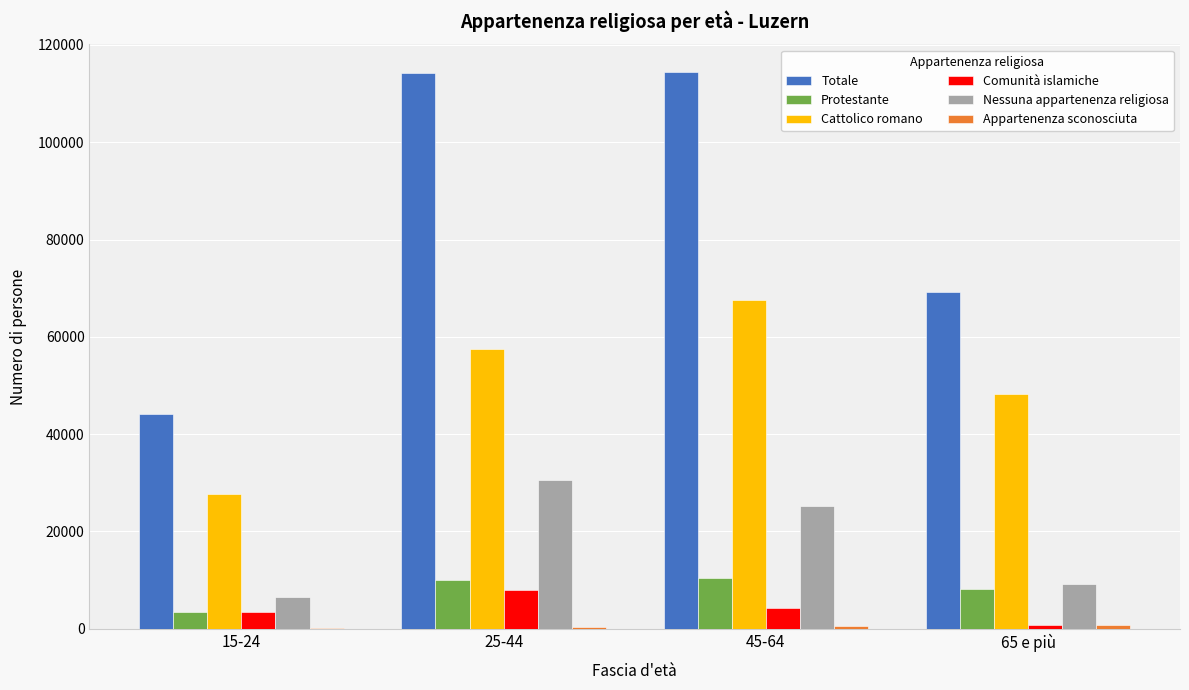

How many groups of bars are there?

4